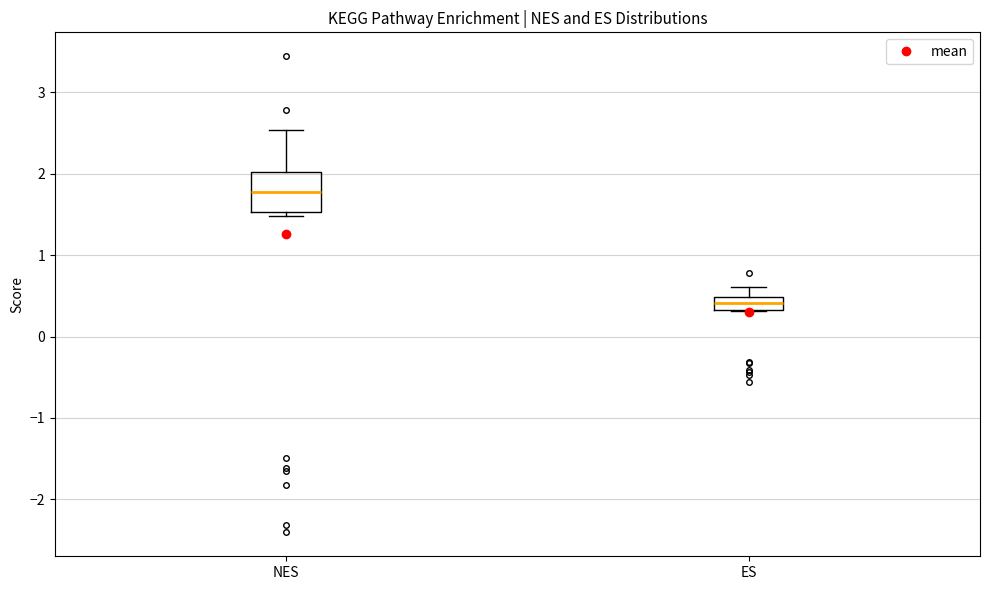

Where is the upper edge of the box for ES on the y-axis? The values are not printed on the chart, so give them approximately, as read against the axis.

0.5